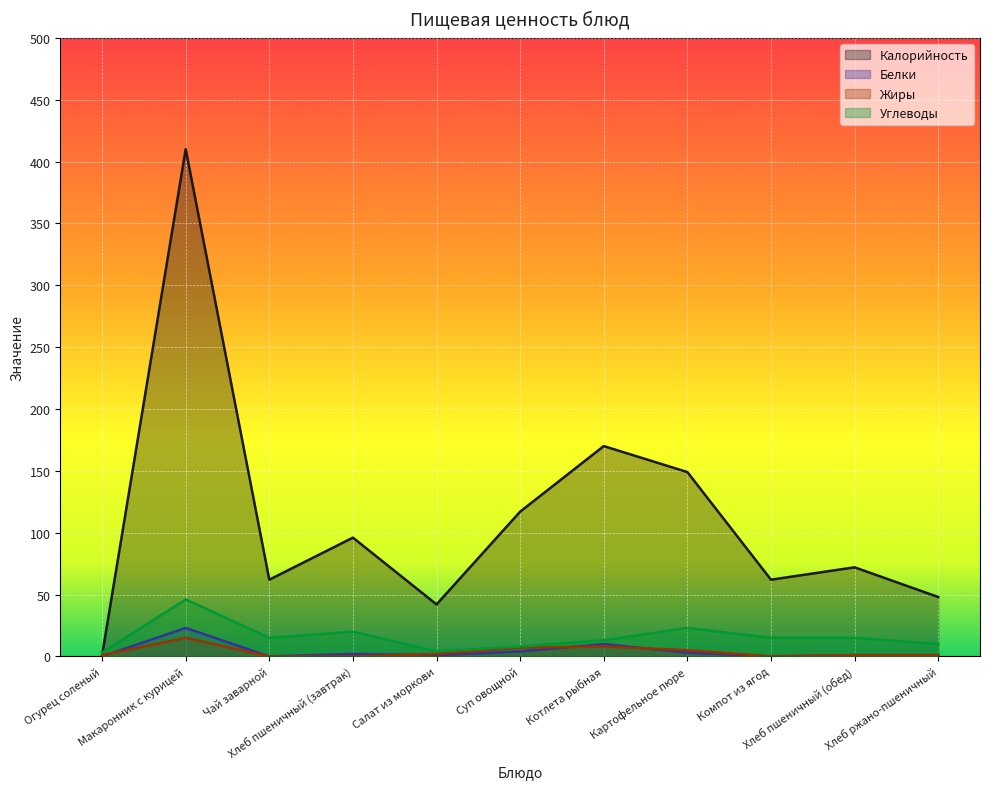

What is the sum of all Белки values?

45